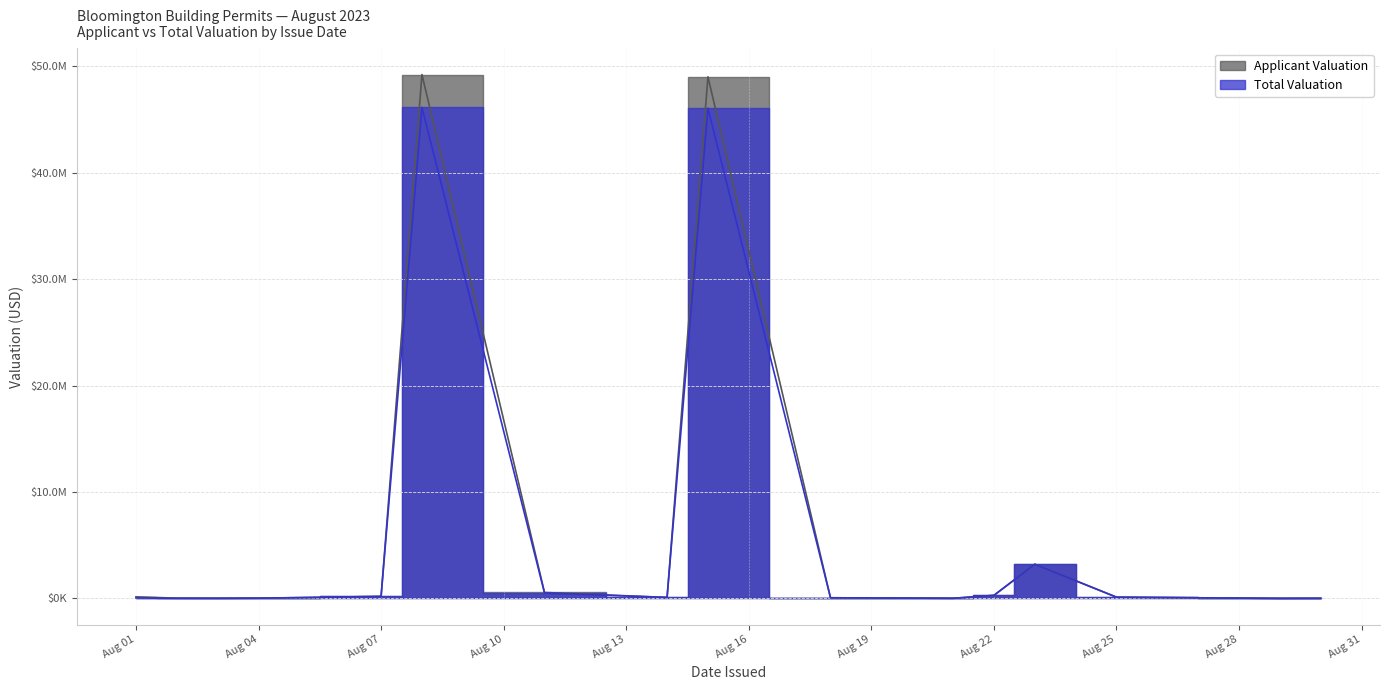

Which series changed the most between 2023-08-07 and 2023-08-11?

Applicant Valuation